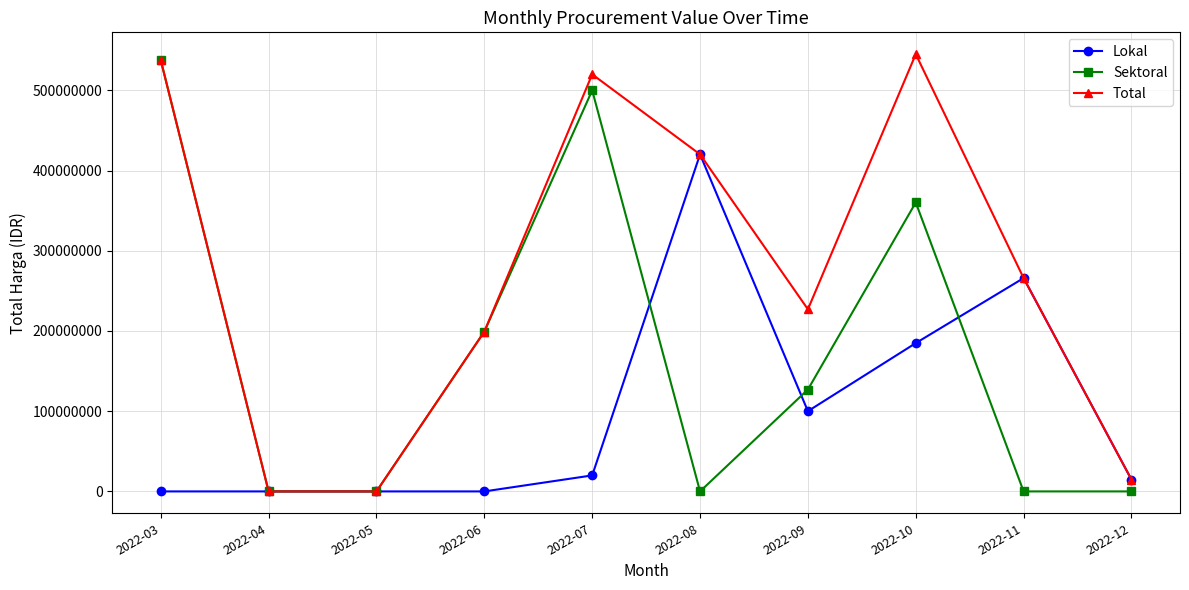

Count the number of data series in this chart.

3